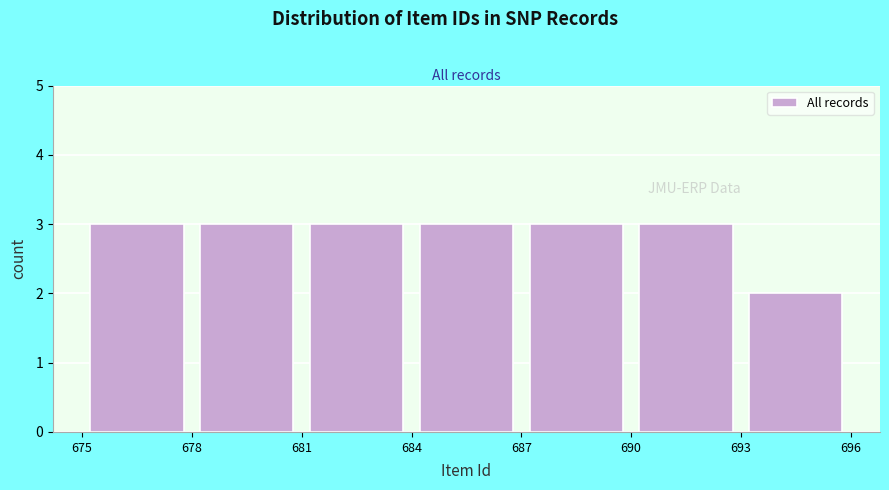

How tall is the bar that spans 681 to 684 on the x-axis? The values are not printed on the chart, so give them approximately, as read against the axis.

3